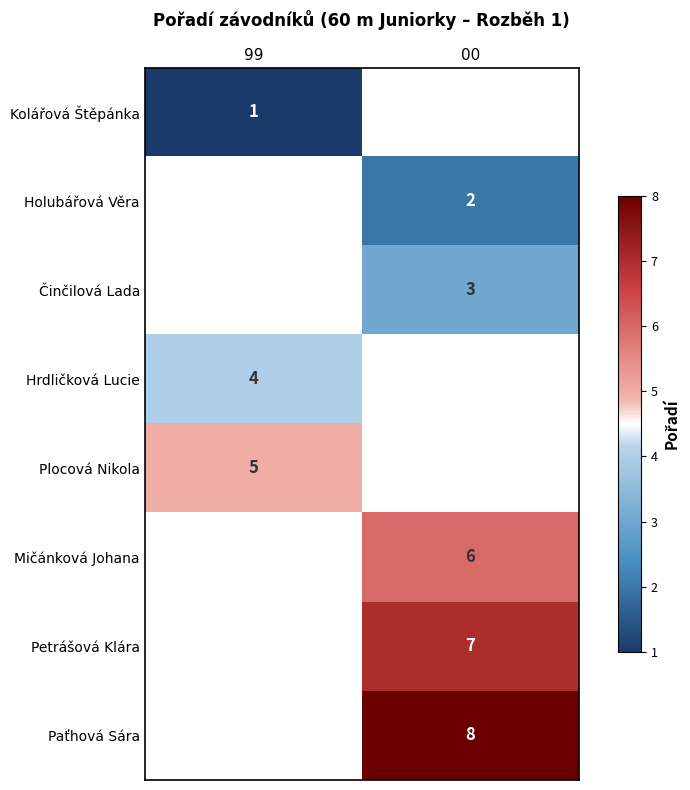

The value of Mičánková Johana at 00 is 10. True or false?

False